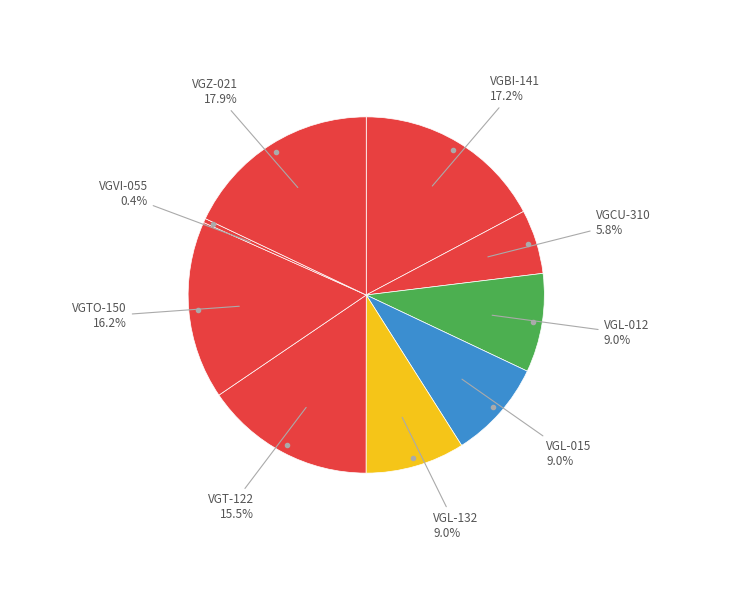

How many segments does this pie chart have?

9